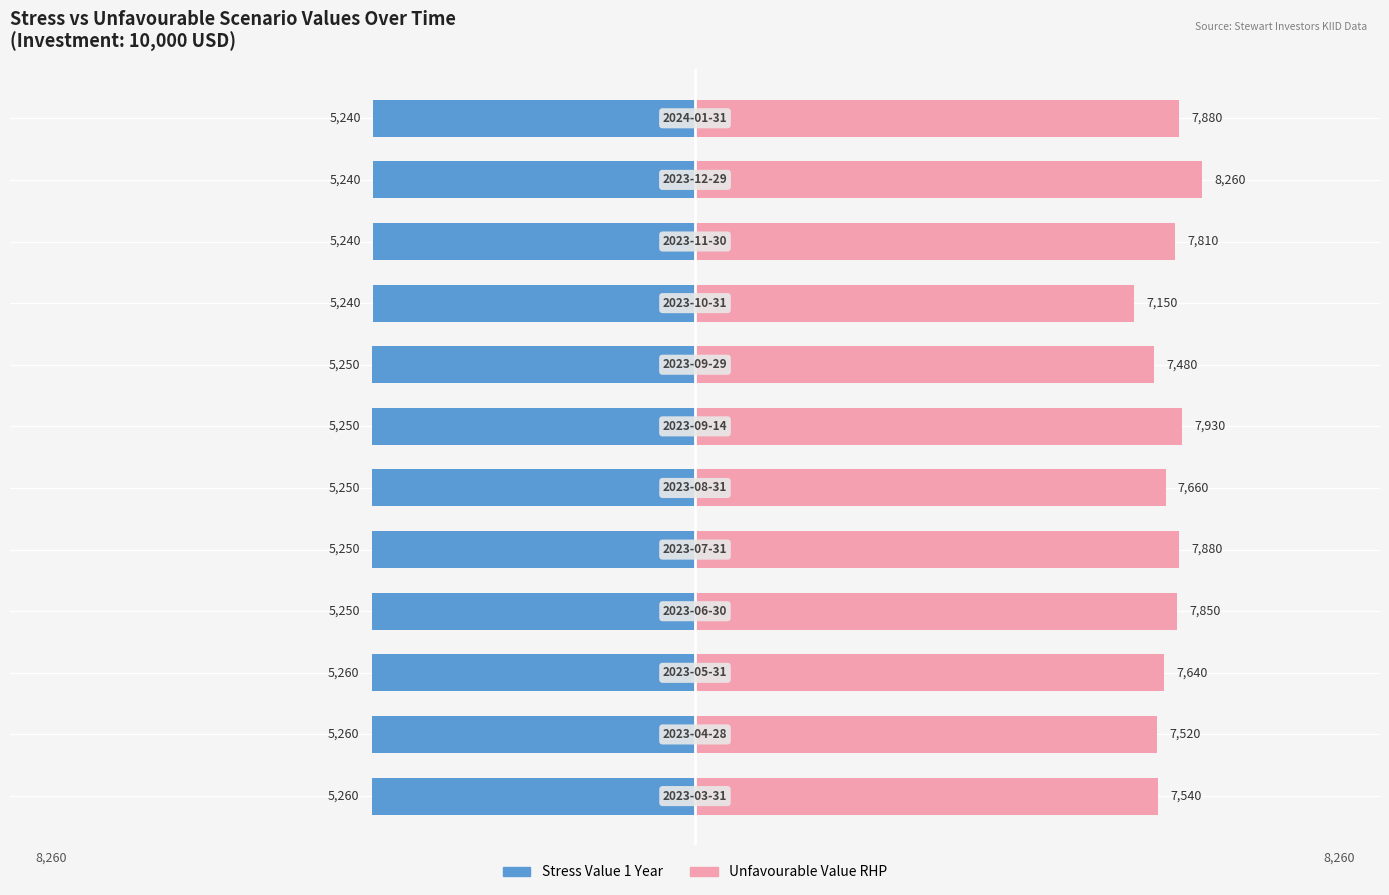

What is the sum of all Unfavourable Value RHP values?

92600